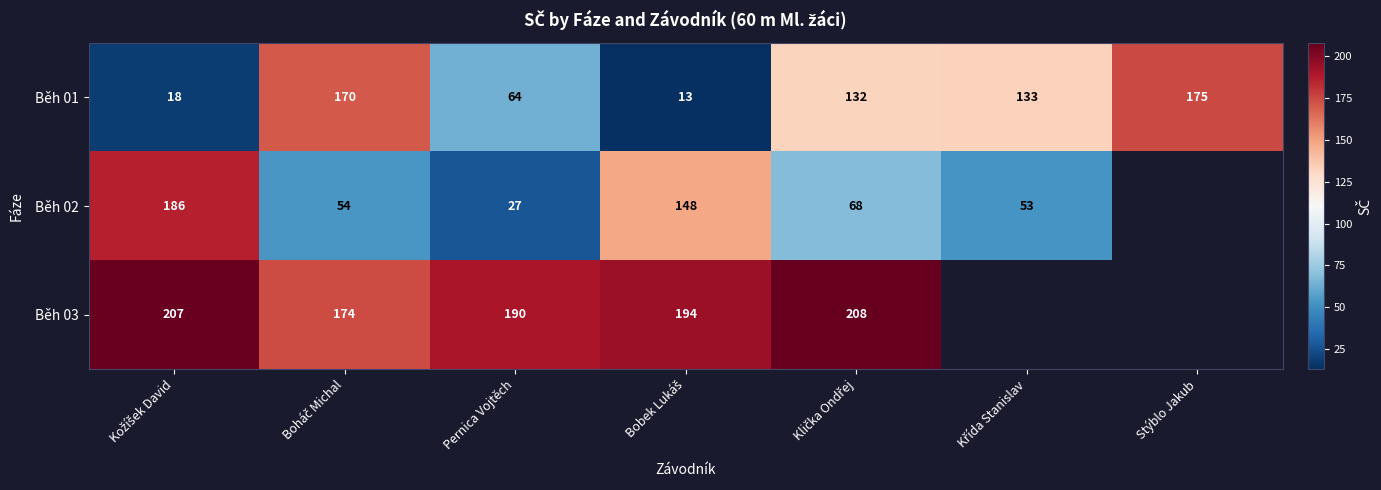

What is the difference between the maximum and minimum values in the Běh 01 series?

162